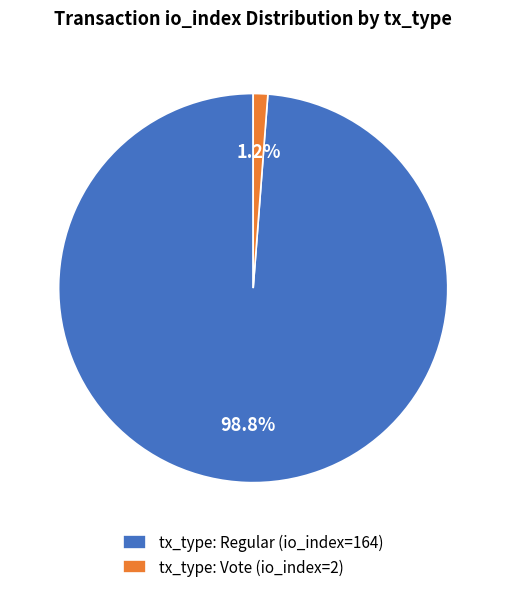

Count the number of slices in the pie.

2